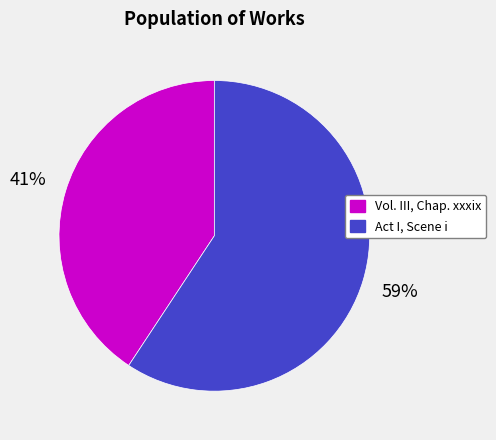

Between Act I, Scene i and Vol. III, Chap. xxxix, which is larger?

Act I, Scene i